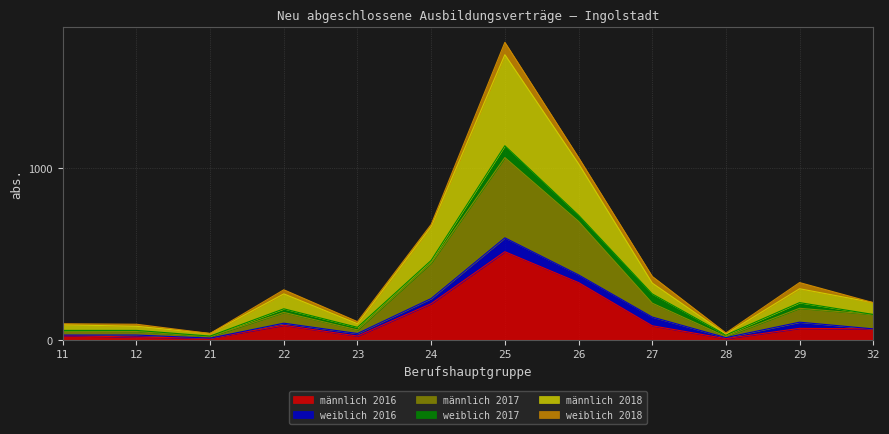

Which label corresponds to the smallest value in the chart?

28